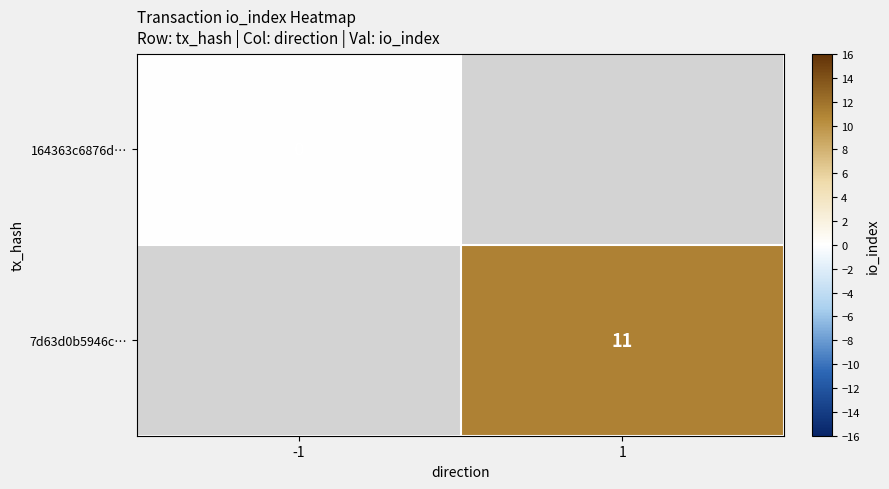

The value of 7d63d0b5946c… at 1 is 7. True or false?

False